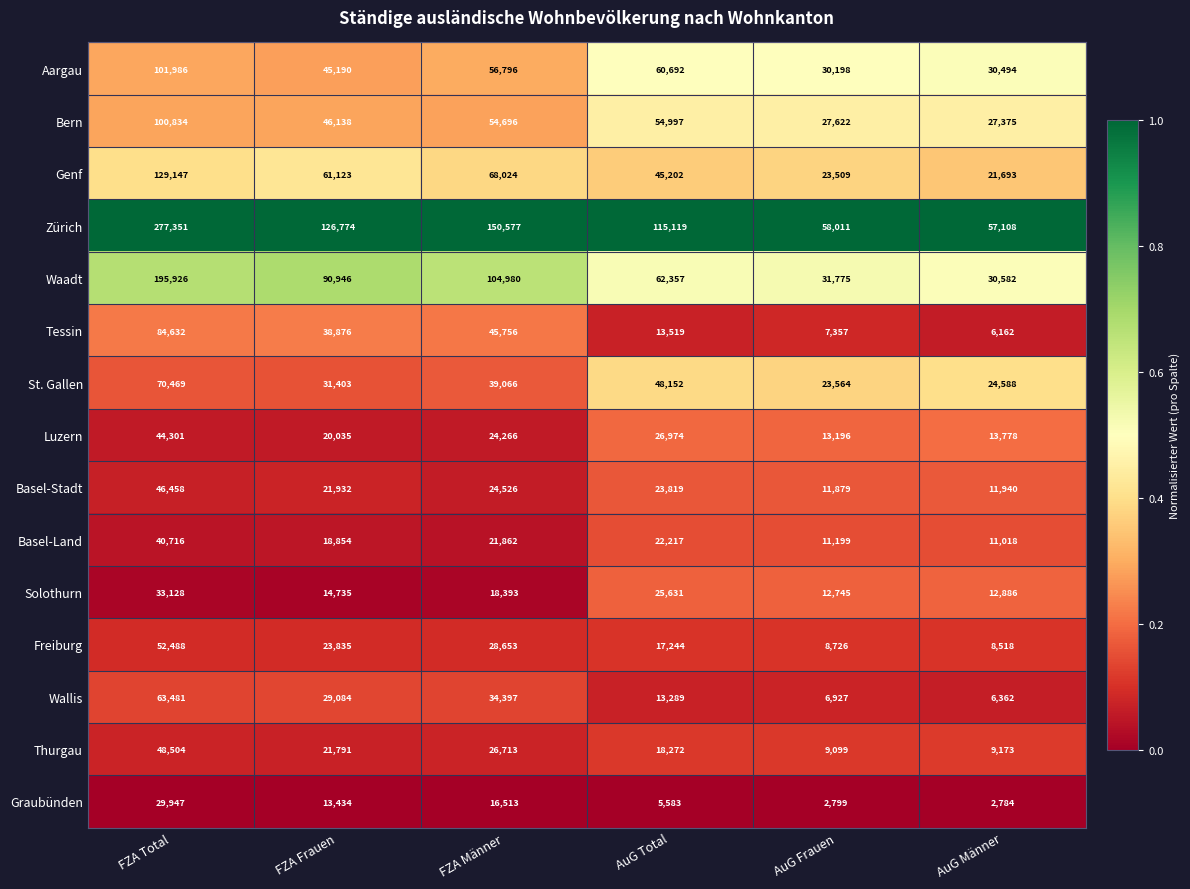

True or false: Wallis has a value of 3335 at AuG Männer.

False